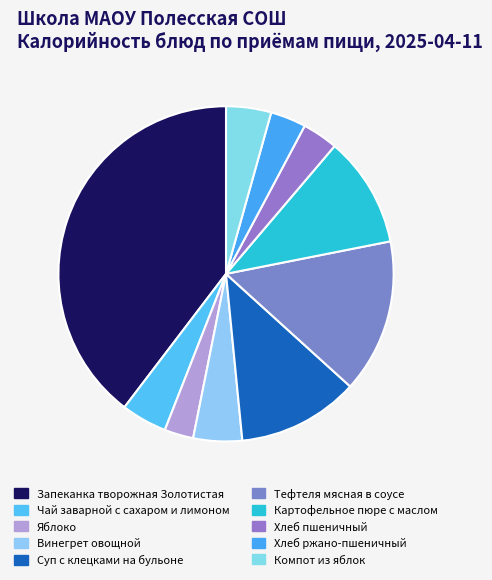

Count the number of slices in the pie.

10